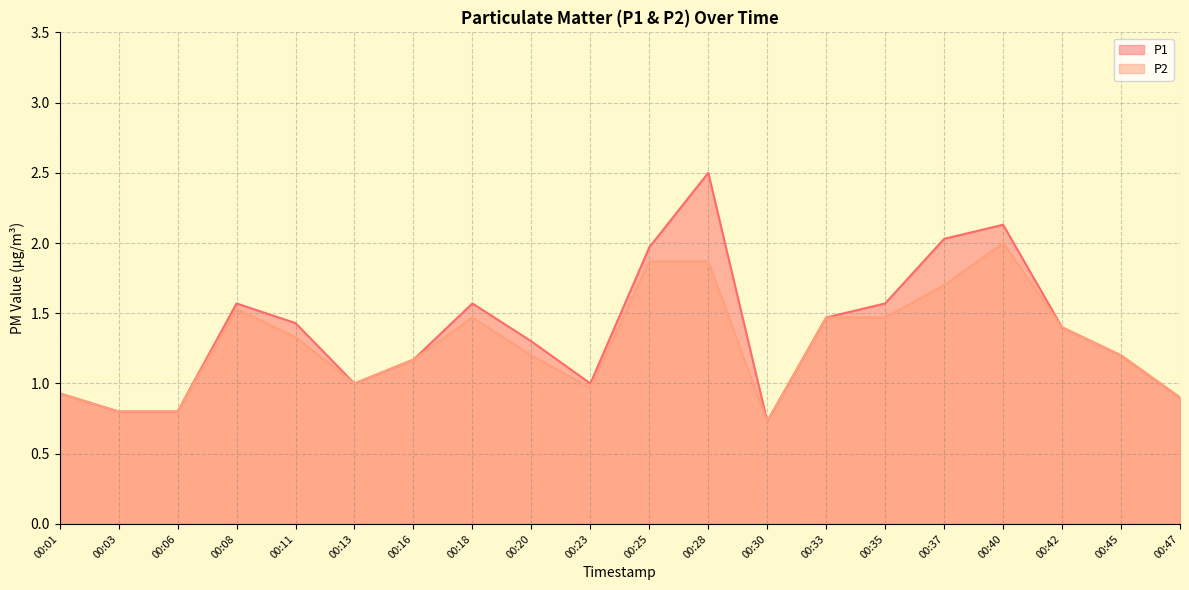

What is the value of the P2 point at the 18th from the left?

1.4